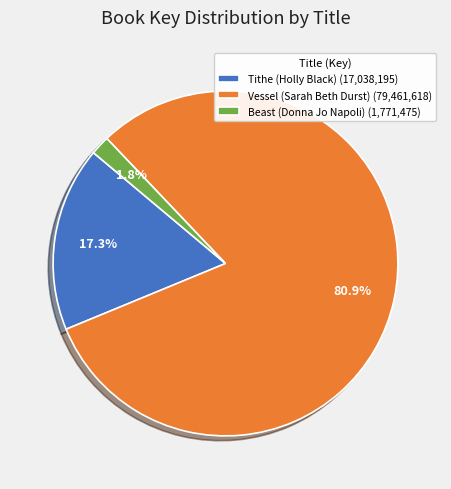

Which category has the biggest portion of the pie?

Vessel (Sarah Beth Durst)